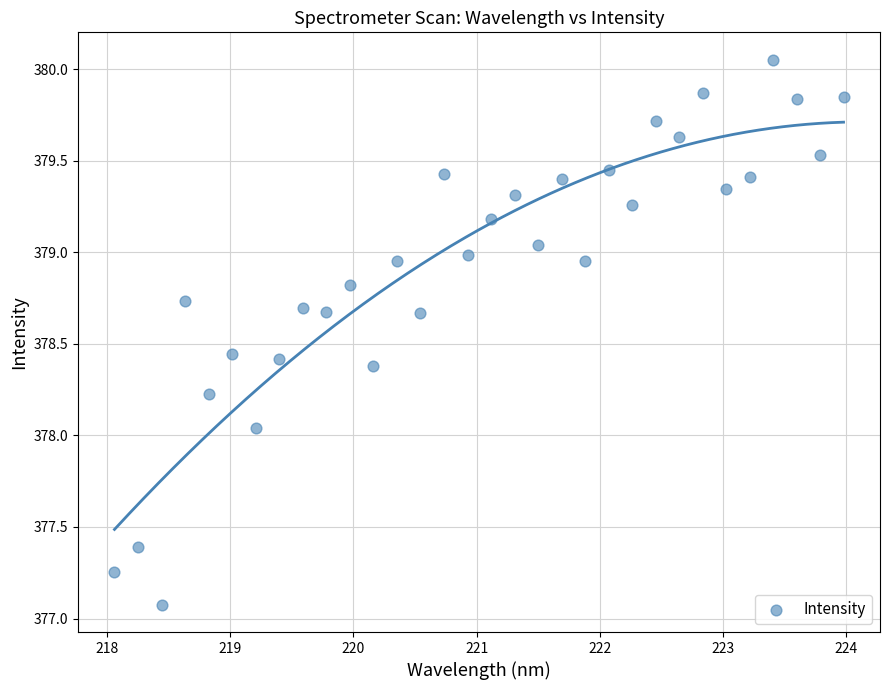

What is the range of X values (max minus min)?

5.9